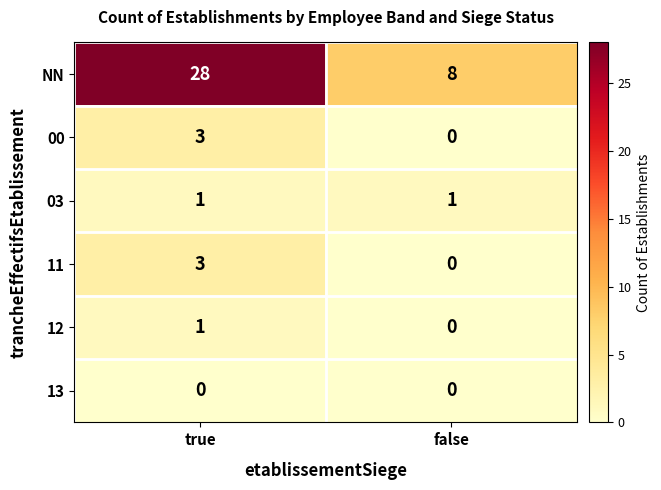

What is the sum of all NN values?

36